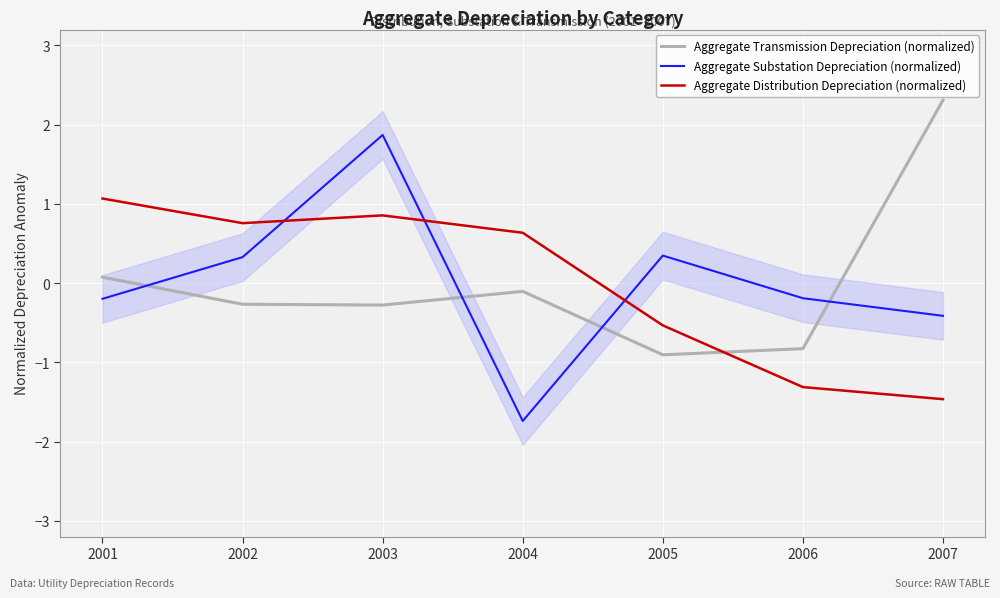

Where do Aggregate Substation Depreciation (normalized) and Aggregate Distribution Depreciation (normalized) first cross each other?

2002 and 2003